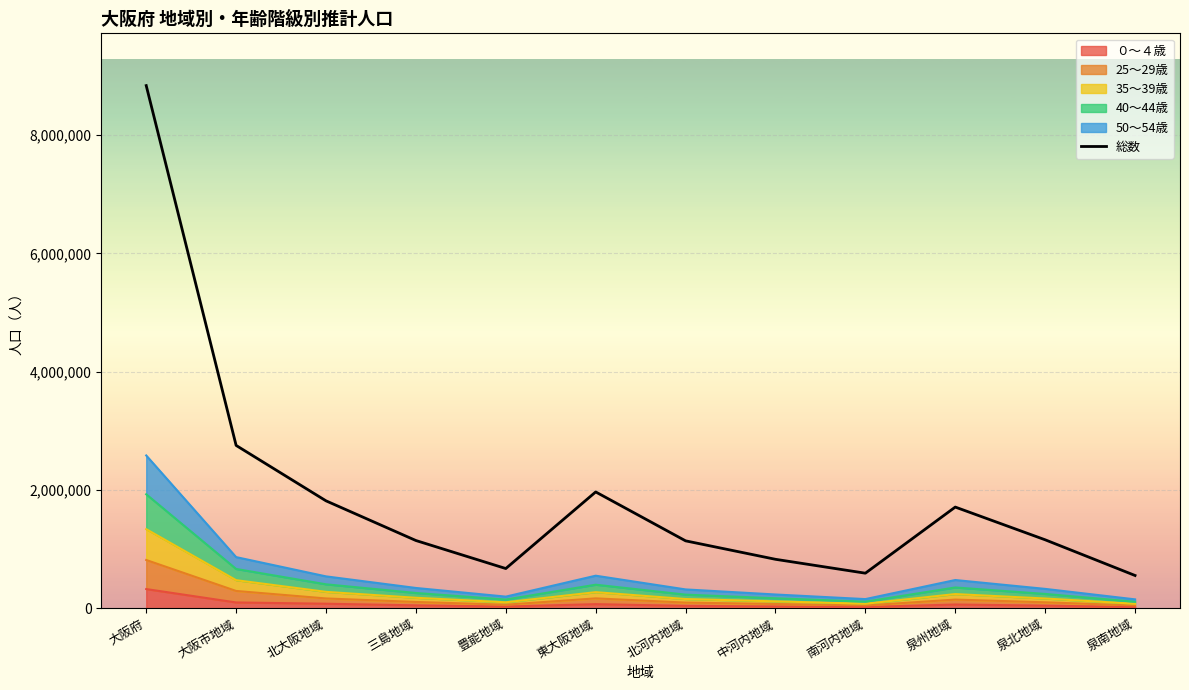

True or false: the data has more than 0 interior local peaks.

True